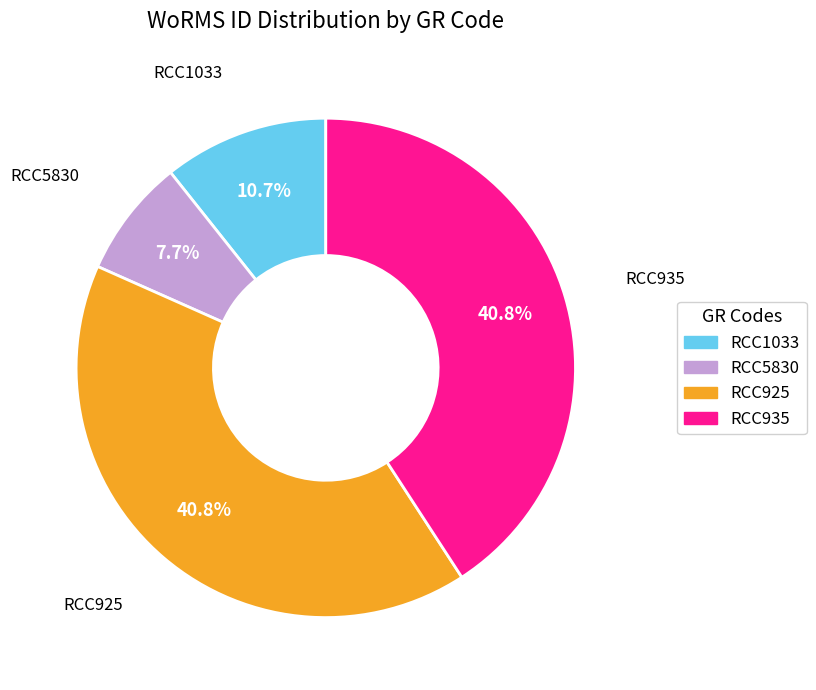

Does RCC925 account for over 50% of the chart?

No